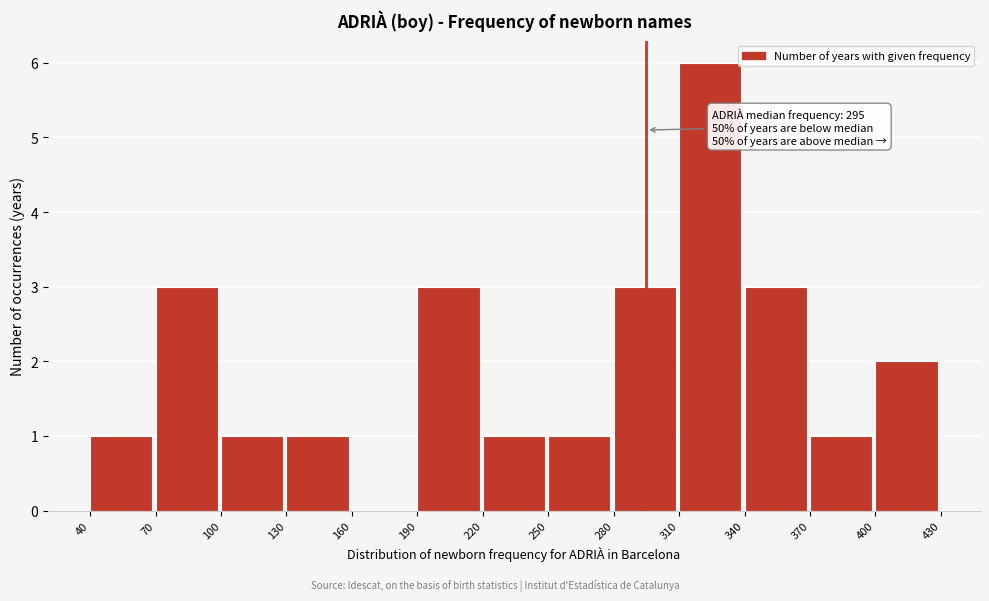

Which range on the x-axis has the tallest bar?

310 to 340